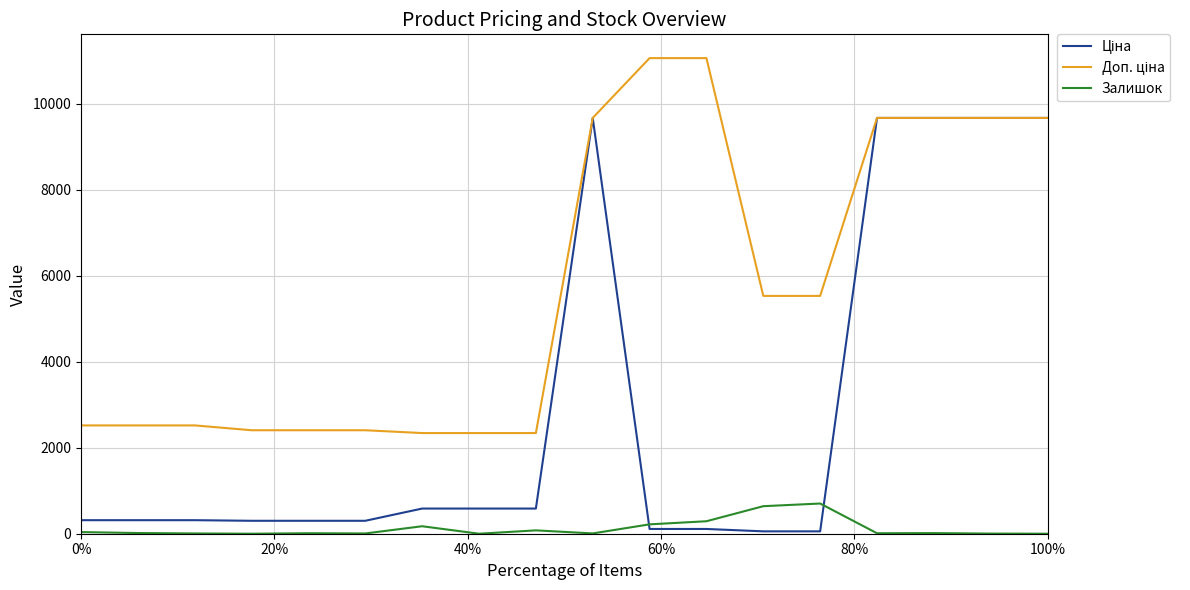

What is the greatest value displayed?

11055.0